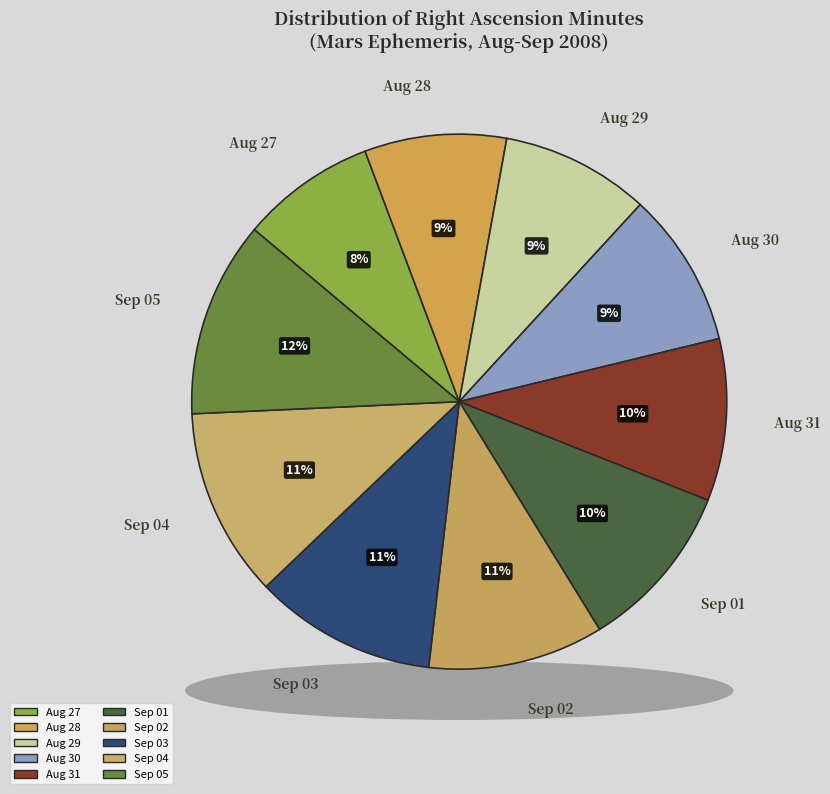

Does any single category account for the majority?

No